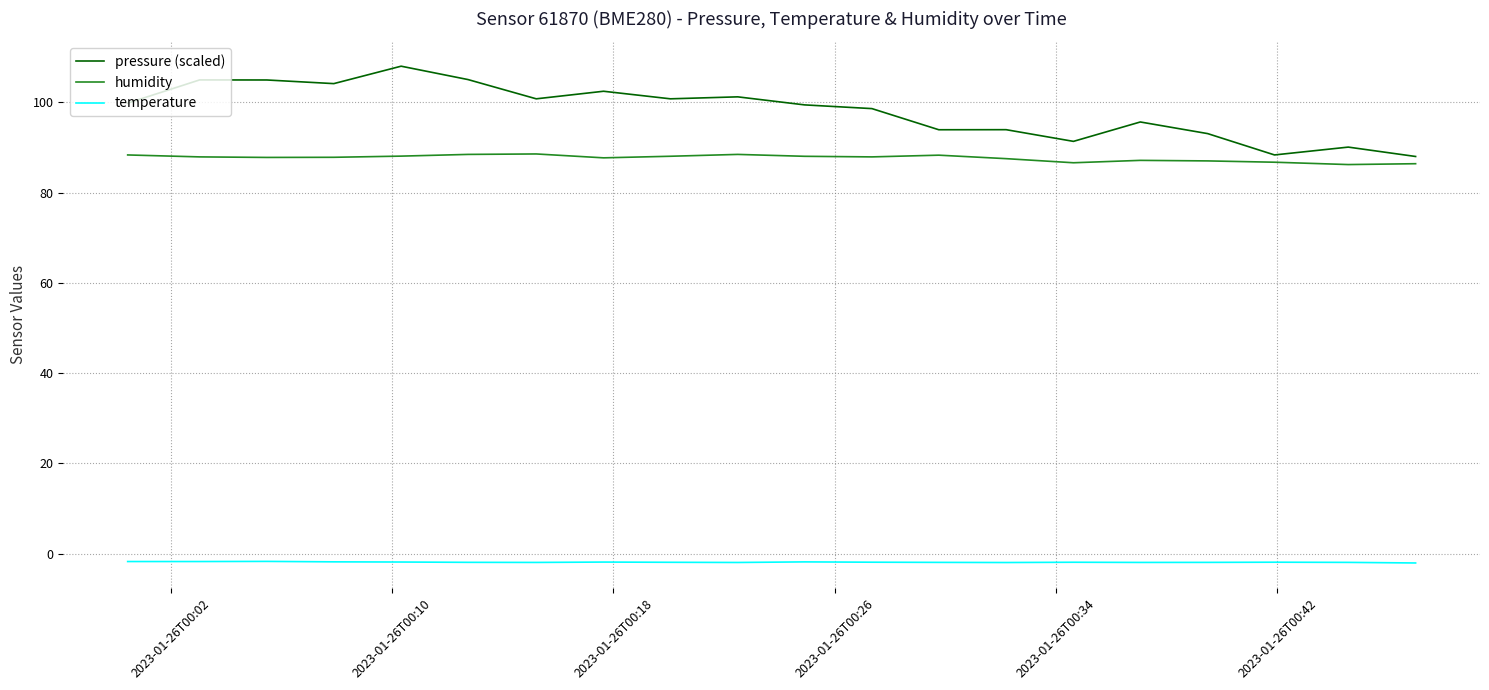

Which series has the largest total across all categories?

pressure (scaled)